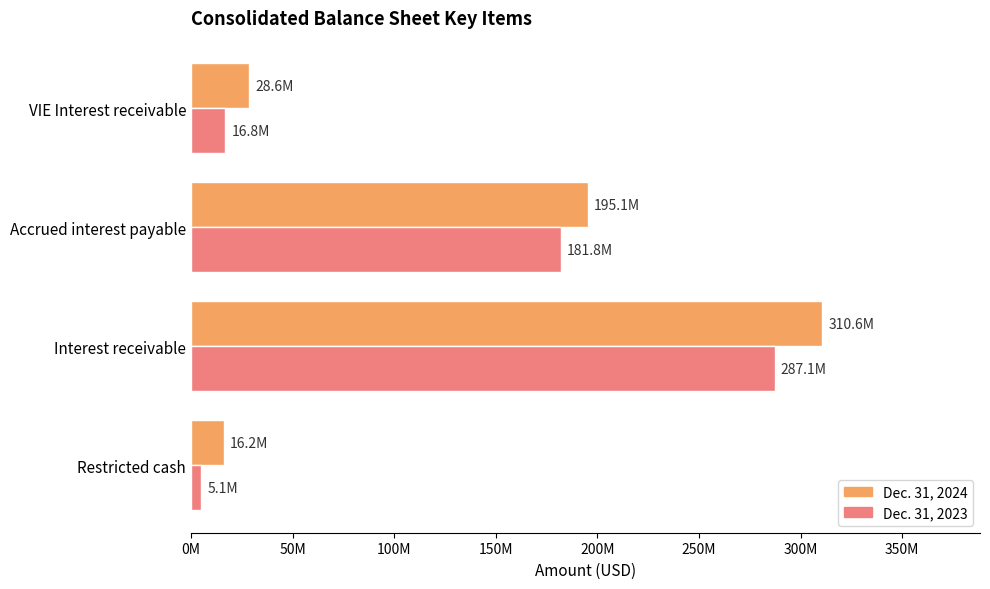

Which series has the largest total across all categories?

Dec. 31, 2024